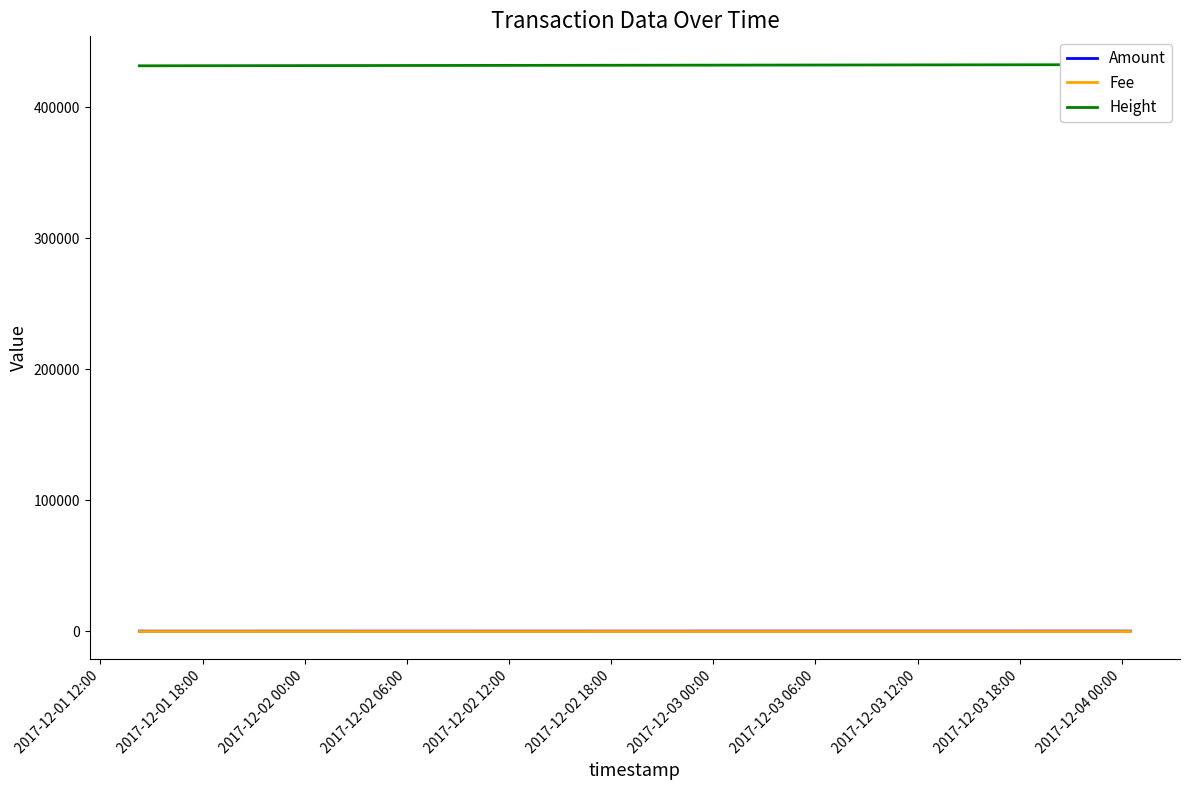

Reading left to right, what are all the values shown in this chart?

Amount: 10.0	1.0	0.0	26.8
Fee: 1.0	1.0	1.0	1.0
Height: 431626.0	431628.0	431628.0	432493.0